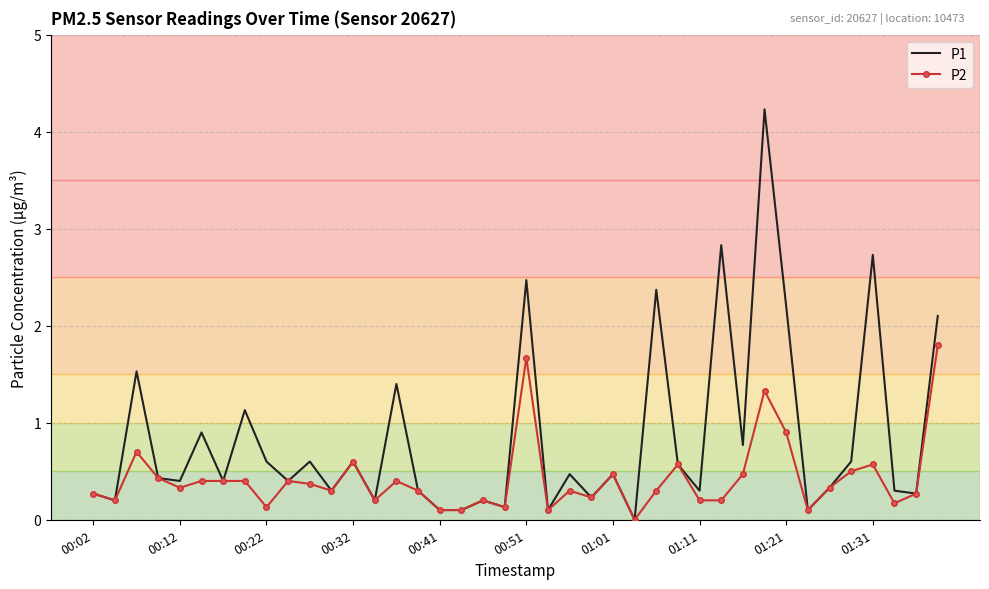

Which series has the largest total across all categories?

P1